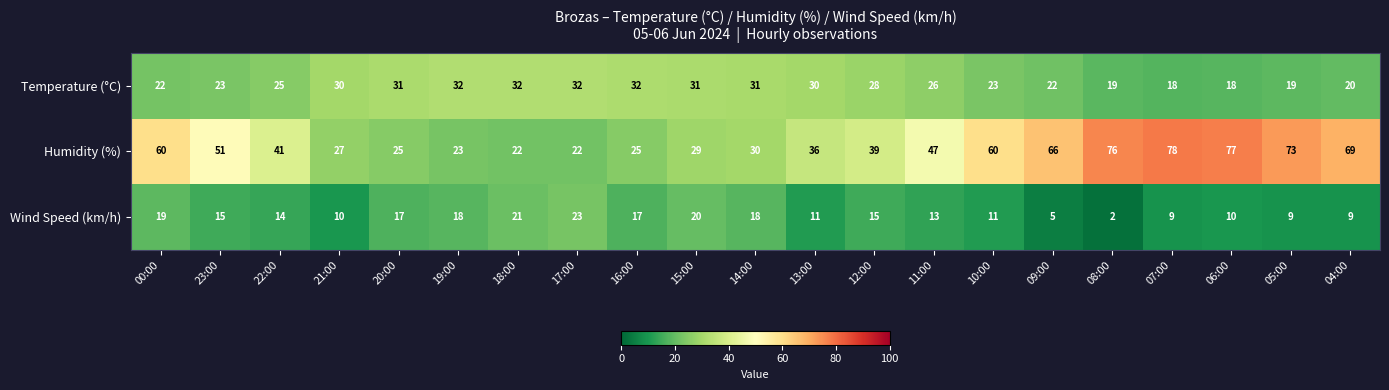

List the series in order of their overall mean, highest first.

Humidity (%), Temperature (°C), Wind Speed (km/h)